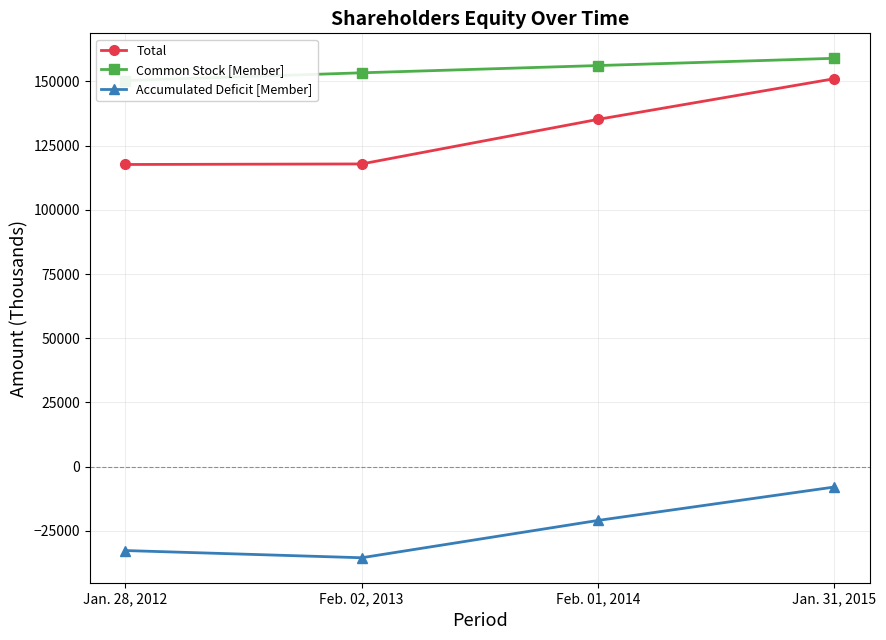

Which category has the lowest value in the Accumulated Deficit [Member] series?

Feb. 02, 2013